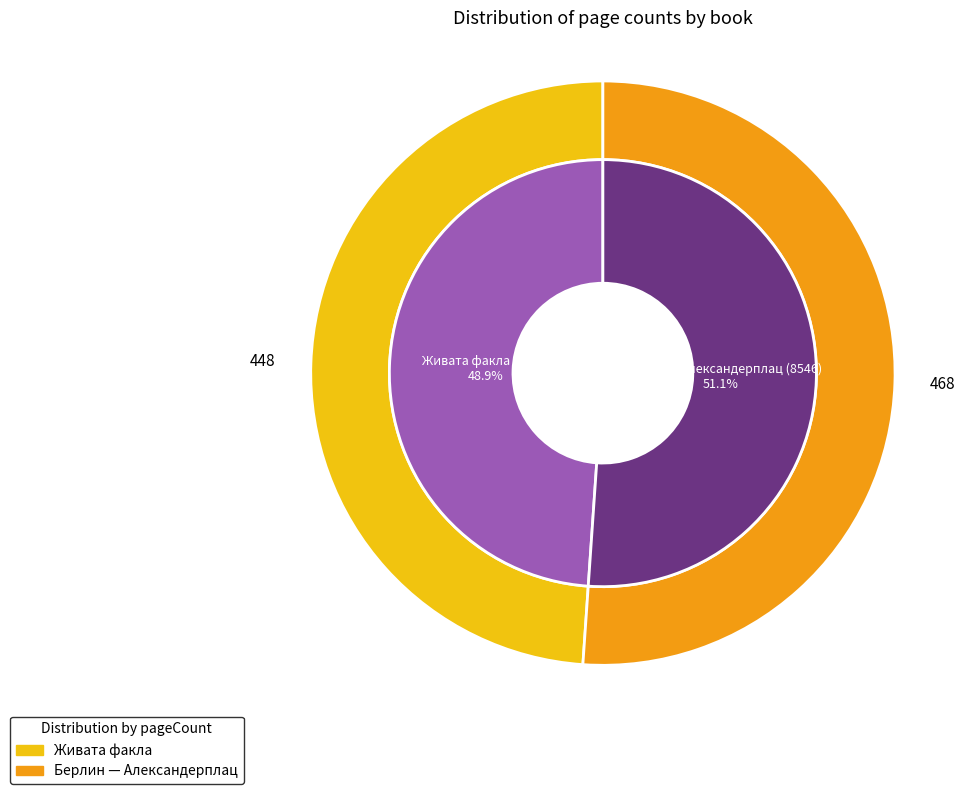

Count the number of slices in the pie.

2